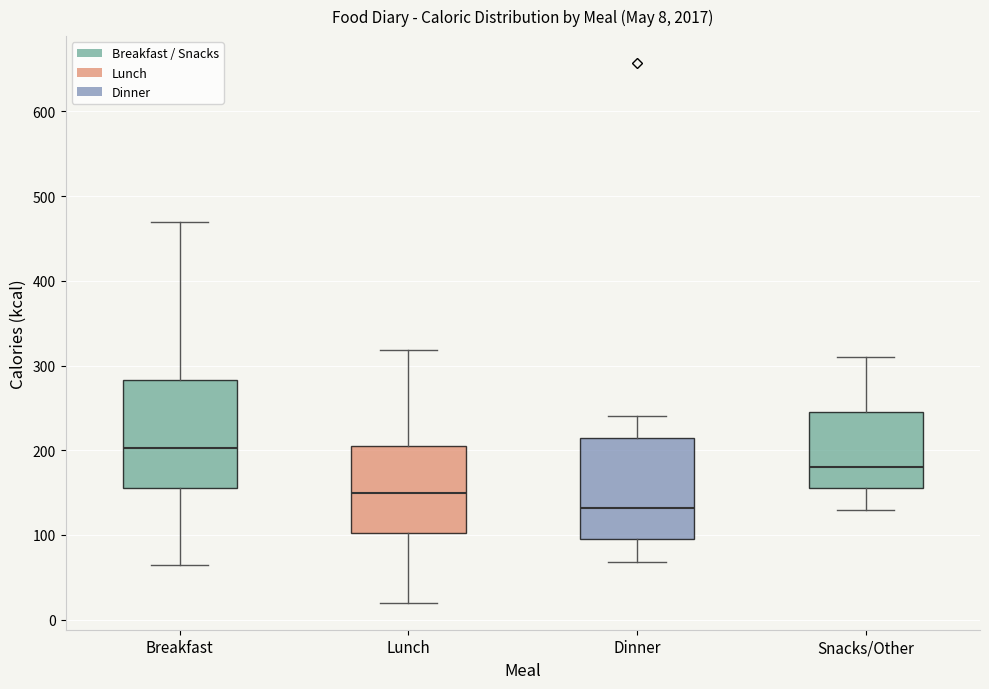

Which box's median line is the highest?

Breakfast